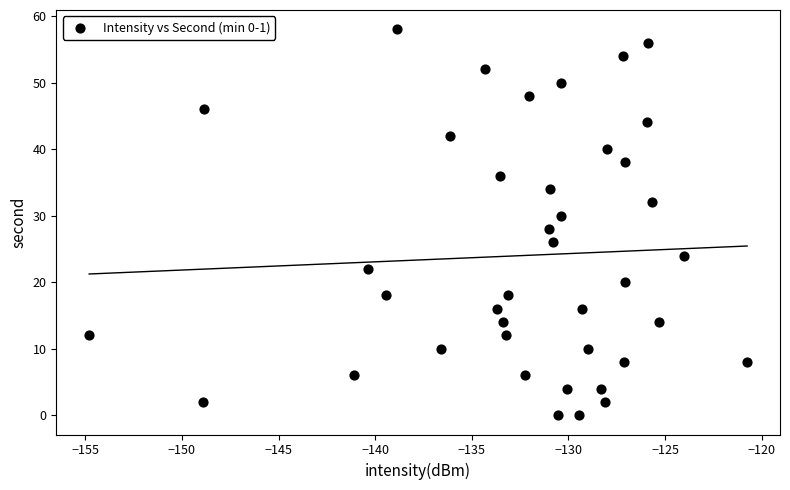

What is the range of Y values (max minus min)?

58